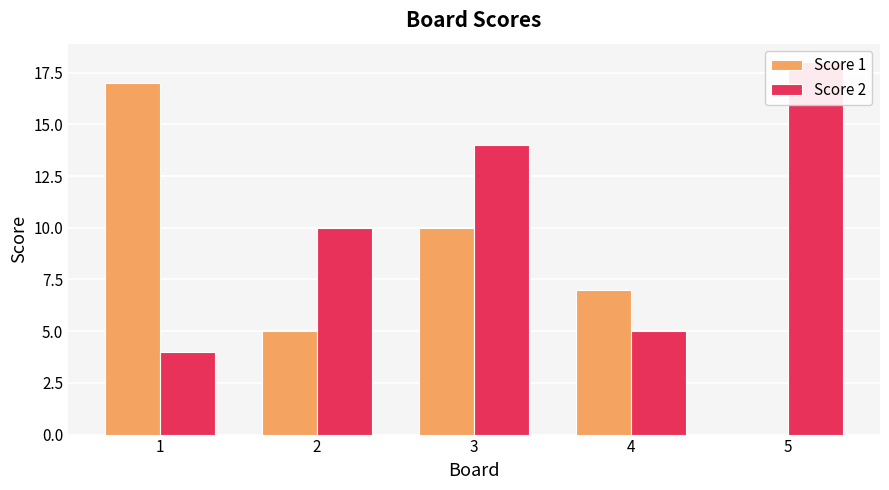

What is the value of the Score 2 bar at the 4th from the left?

5